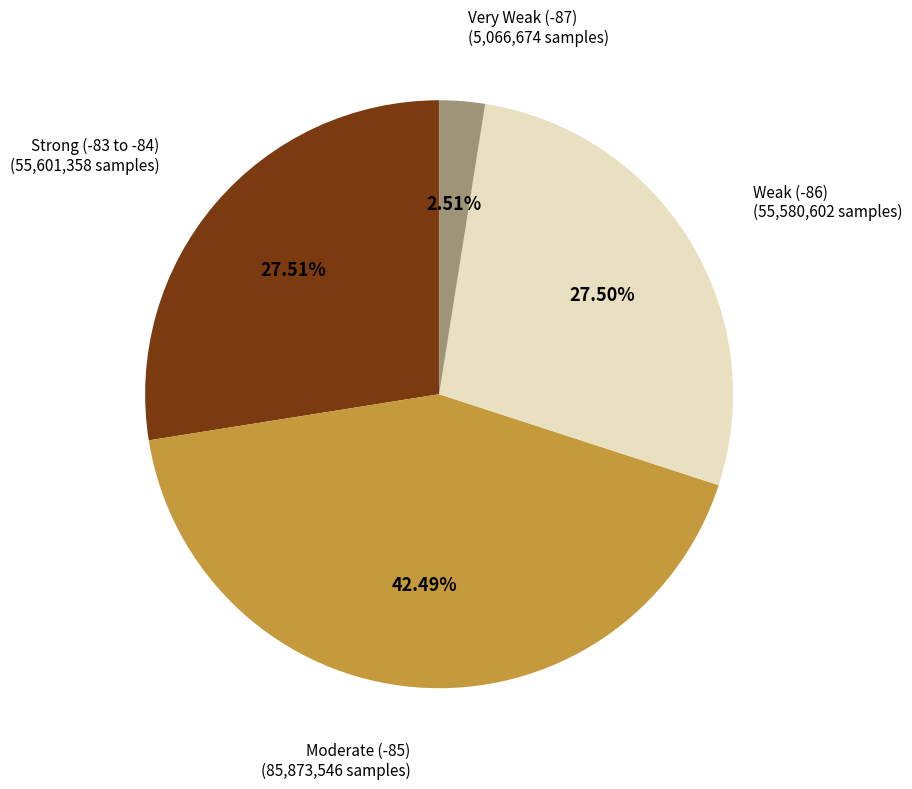

Is there a majority slice in this chart?

No